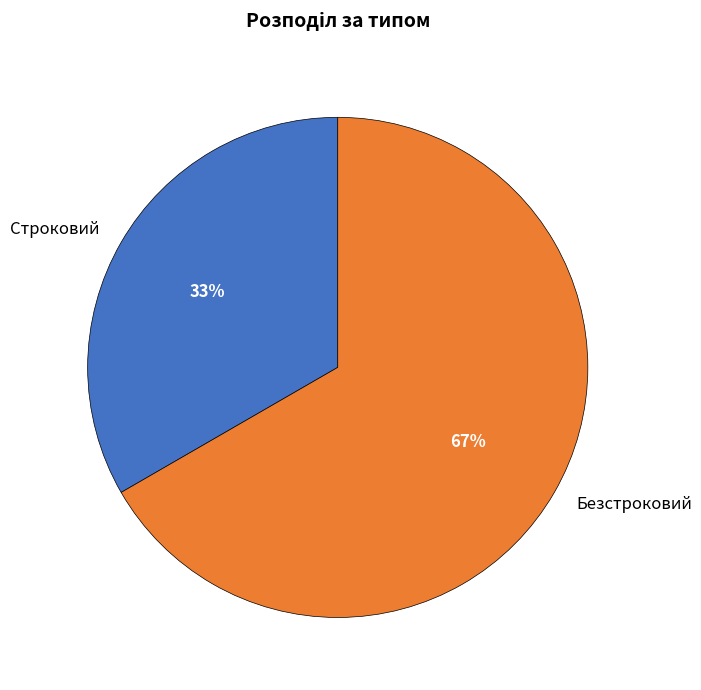

What is the ratio of the value at Строковий to the value at Безстроковий?

0.5